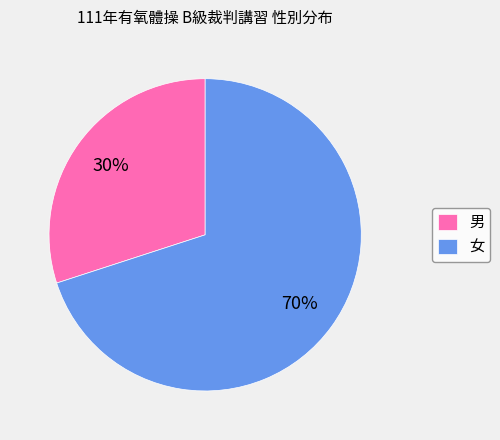

To the nearest percent, what percentage of the pie is 男?

30%